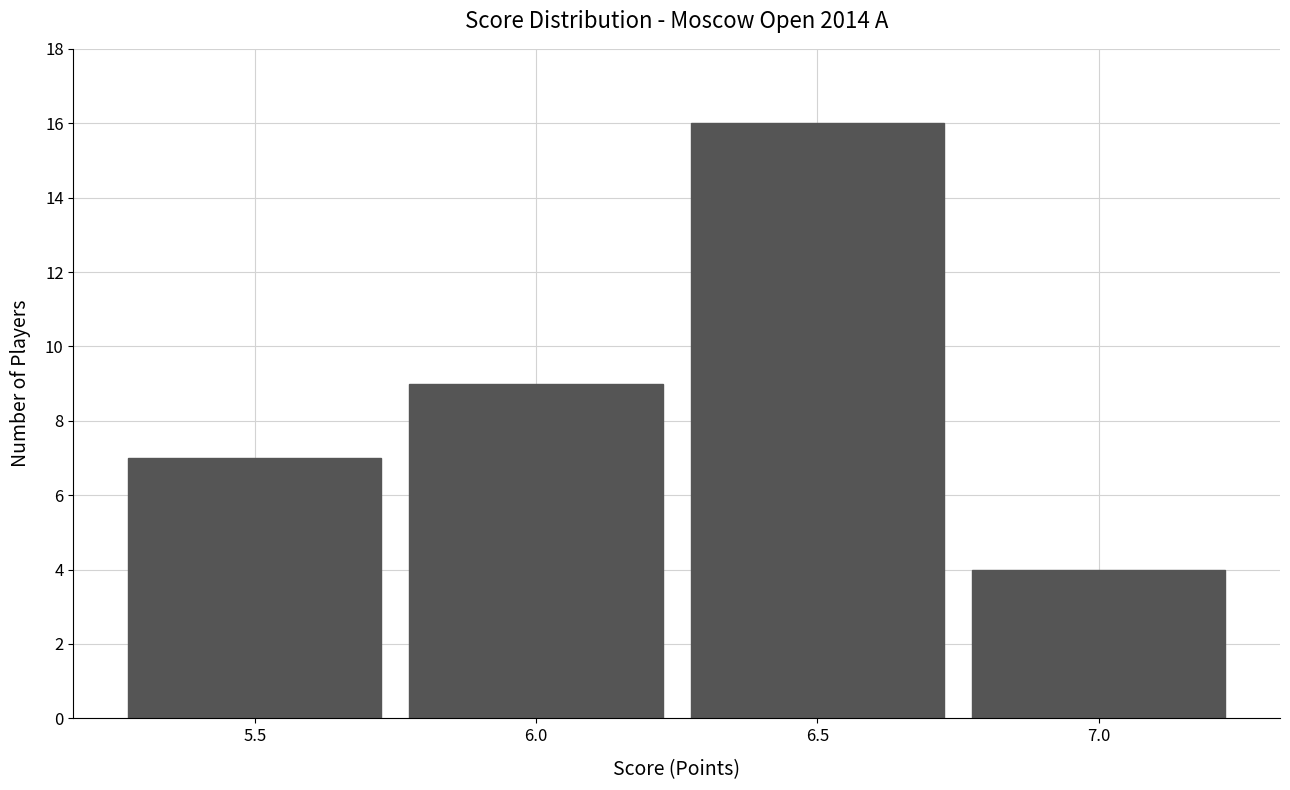

Reading left to right, list all the values displayed in this chart.

7	9	16	4